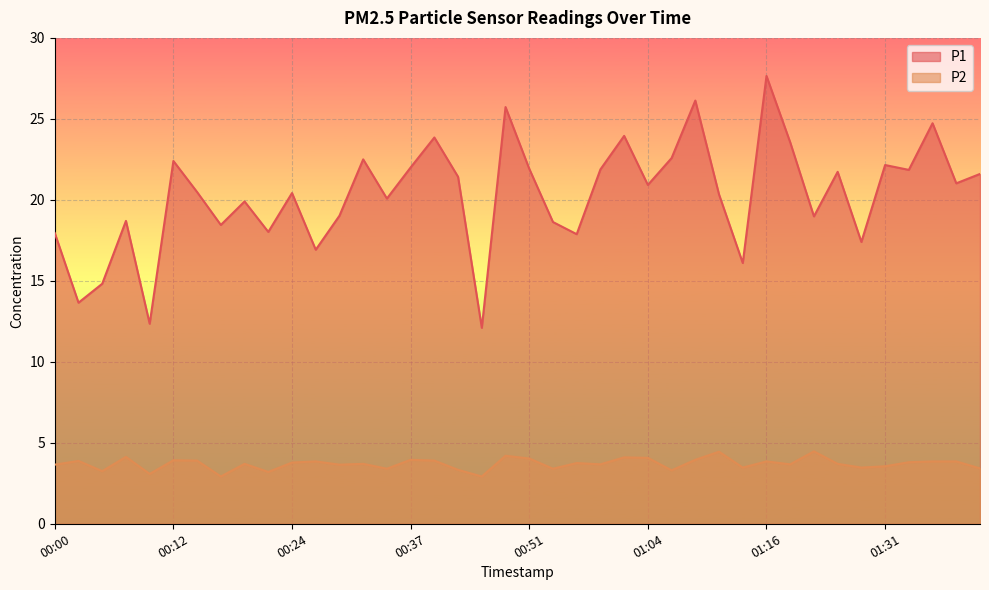

Reading right to left, list all the values displayed in this chart.

P1: 01:43=21.6	01:41=21.0	01:38=24.7	01:33=21.9	01:31=22.1	01:28=17.4	01:26=21.7	01:23=19.0	01:21=23.6	01:16=27.6	01:13=16.1	01:11=20.3	01:08=26.1	01:06=22.6	01:04=20.9	01:01=23.9	00:59=21.9	00:56=17.9	00:54=18.6	00:51=21.9	00:49=25.7	00:44=12.1	00:41=21.4	00:39=23.9	00:37=22.0	00:34=20.1	00:32=22.5	00:29=19.0	00:27=16.9	00:24=20.4	00:22=18.0	00:20=19.9	00:17=18.4	00:15=20.5	00:12=22.4	00:10=12.3	00:08=18.7	00:05=14.8	00:03=13.7	00:00=17.9
P2: 01:43=3.4	01:41=3.9	01:38=3.9	01:33=3.8	01:31=3.5	01:28=3.5	01:26=3.7	01:23=4.5	01:21=3.7	01:16=3.9	01:13=3.5	01:11=4.5	01:08=4.0	01:06=3.3	01:04=4.1	01:01=4.1	00:59=3.7	00:56=3.8	00:54=3.4	00:51=4.0	00:49=4.2	00:44=2.9	00:41=3.3	00:39=3.9	00:37=4.0	00:34=3.4	00:32=3.7	00:29=3.6	00:27=3.9	00:24=3.8	00:22=3.2	00:20=3.7	00:17=2.9	00:15=3.9	00:12=3.9	00:10=3.1	00:08=4.1	00:05=3.2	00:03=3.9	00:00=3.6